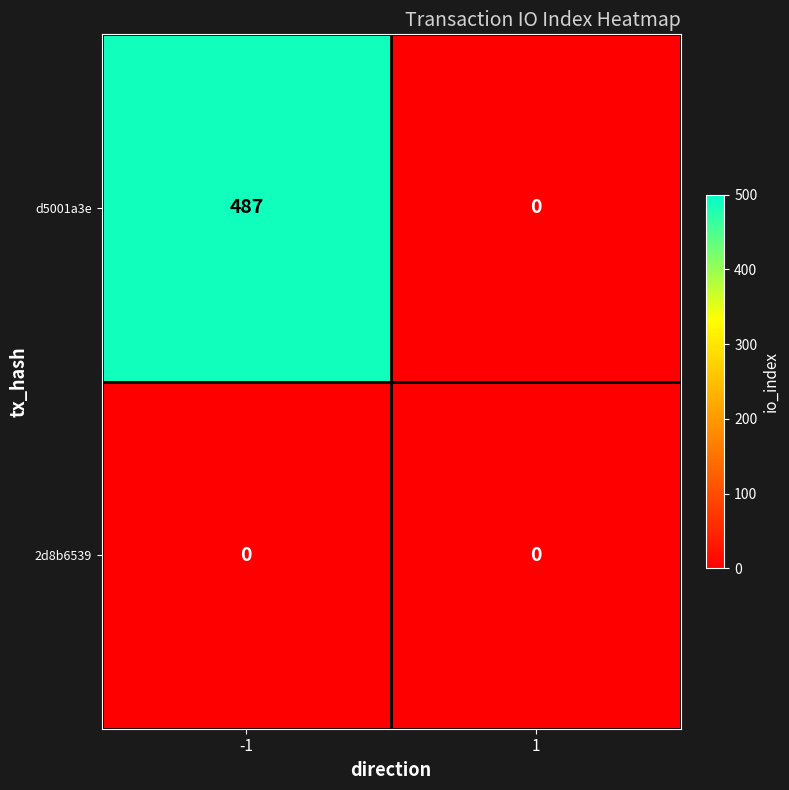

How many categories are shown in the chart?

2